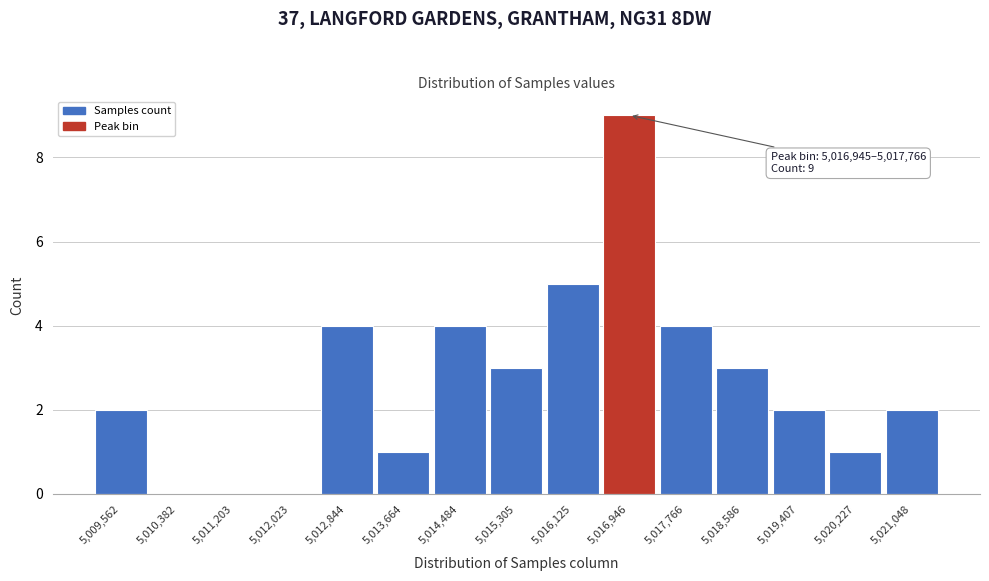

Reading left to right, list all the values displayed in this chart.

5,009,562=2	5,010,382=0	5,011,203=0	5,012,023=0	5,012,844=4	5,013,664=1	5,014,484=4	5,015,305=3	5,016,125=5	5,016,946=9	5,017,766=4	5,018,586=3	5,019,407=2	5,020,227=1	5,021,048=2